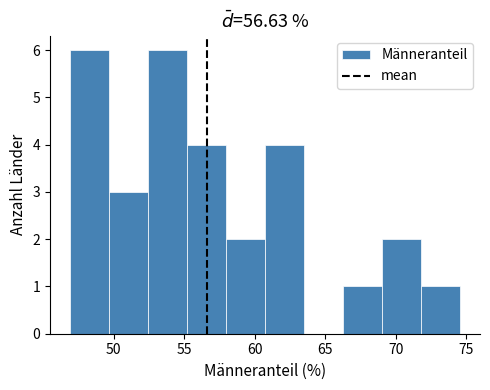

How tall is the bar that spans 72.0 to 74.5 on the x-axis? Neither the bar edges nor the heights are printed on the chart, so give them approximately, as read against the axes.

1